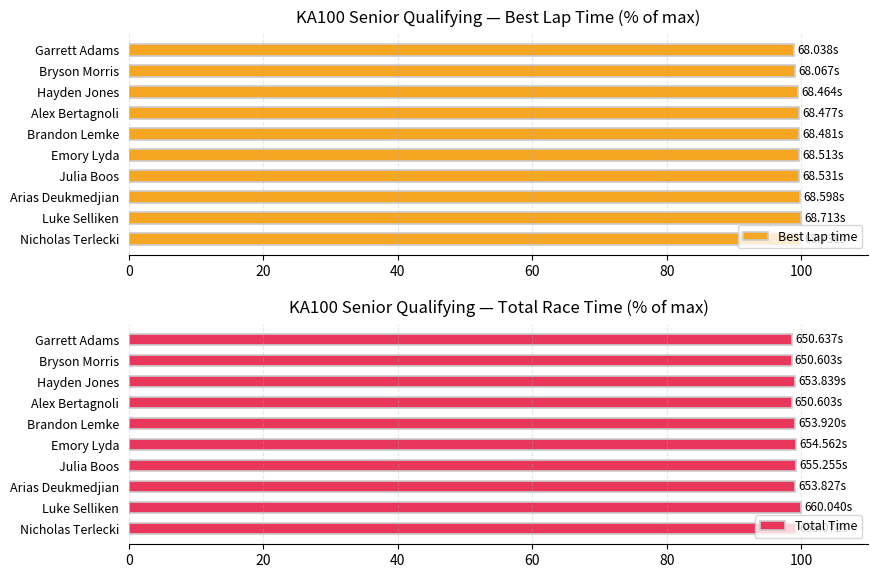

At how many categories does at least one series exceed 98?

10